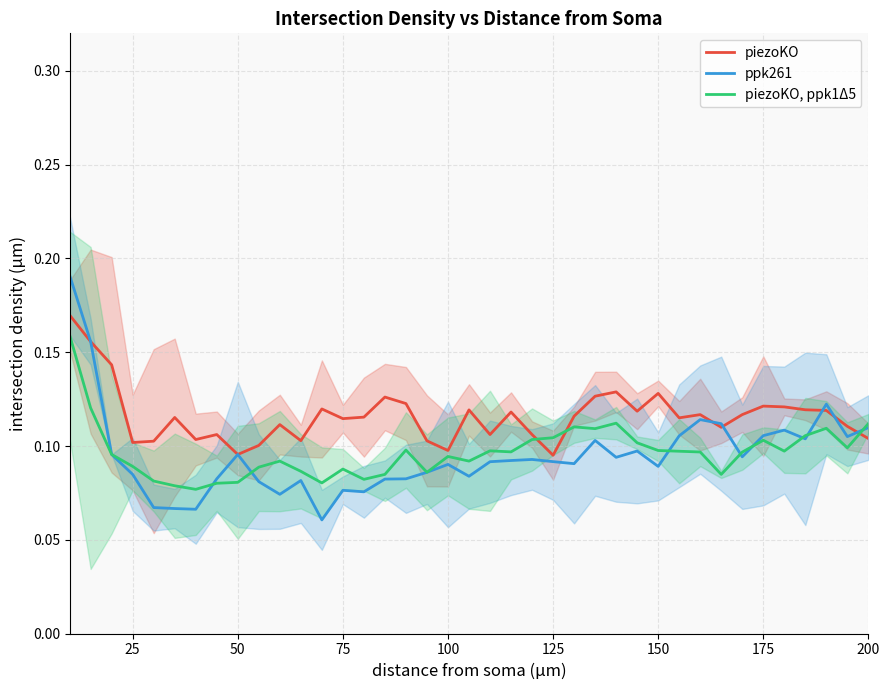

The value of ppk261 at 200 is 0.2. True or false?

False